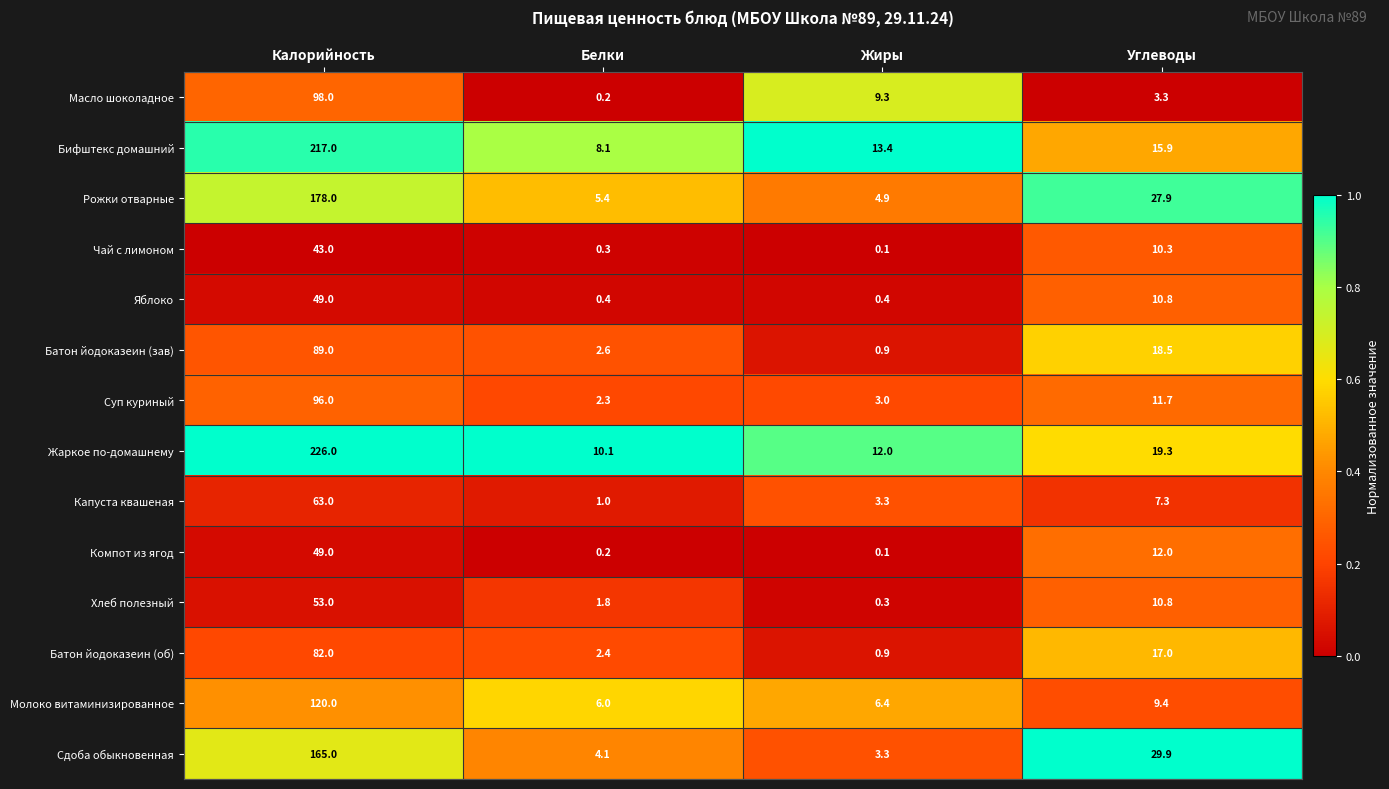

Count the number of data series in this chart.

14